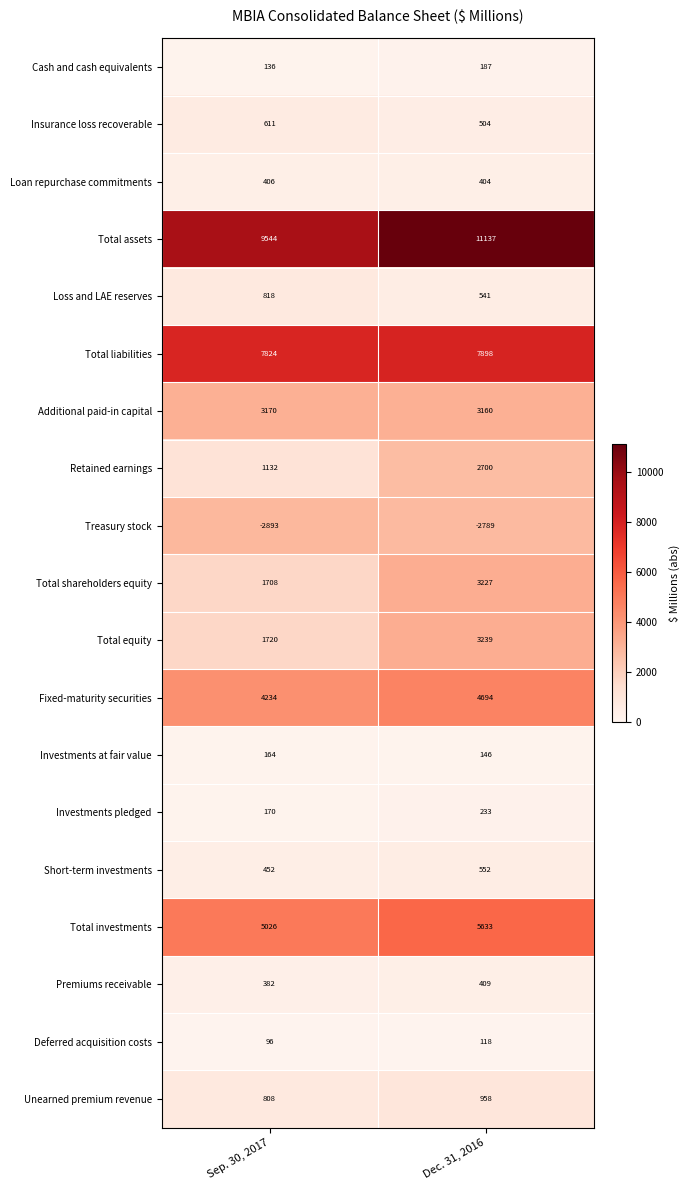

Which series has the largest total across all categories?

Total assets